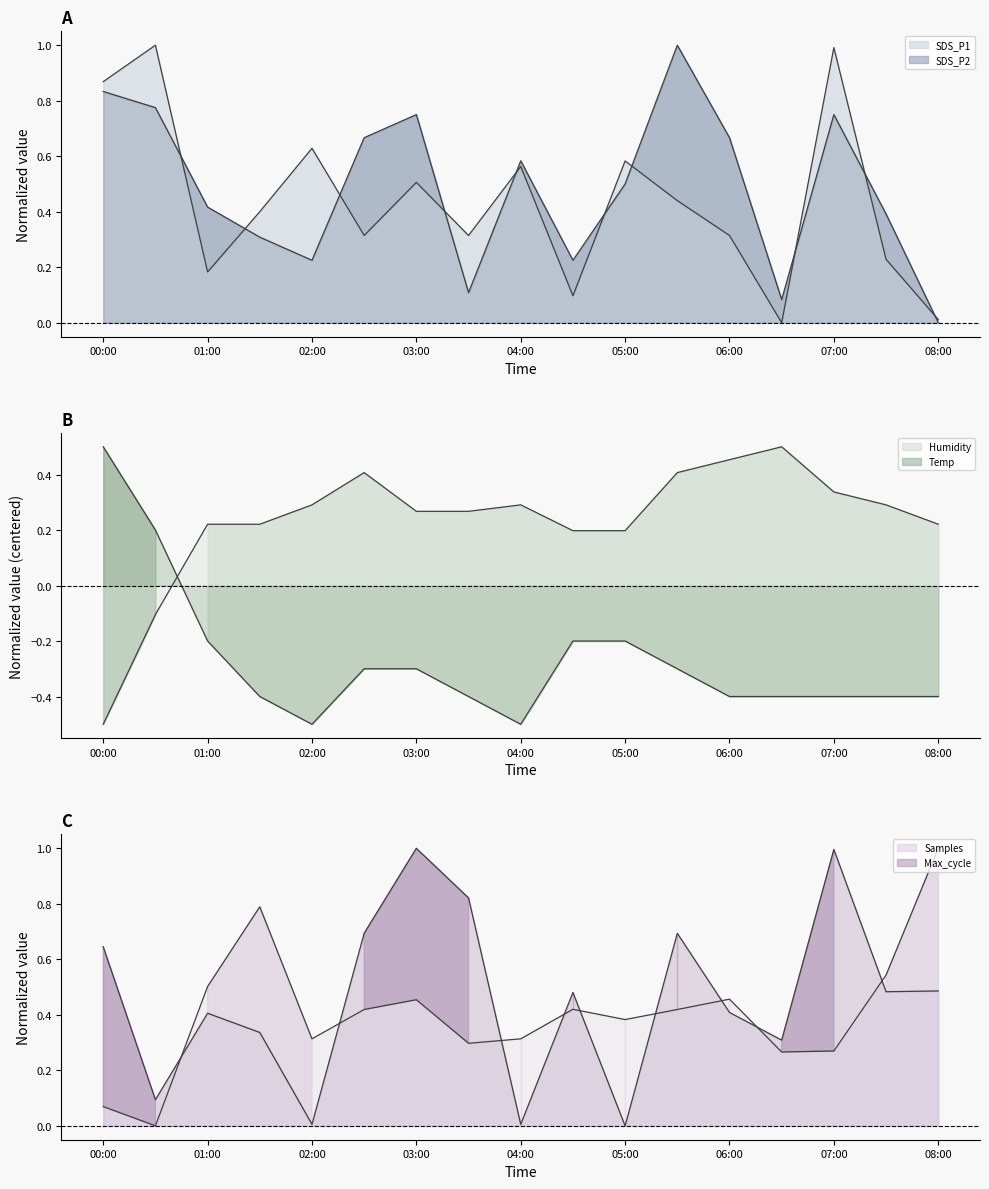

In Samples, how many points are higher than both neighbors (excluding endpoints)?

4